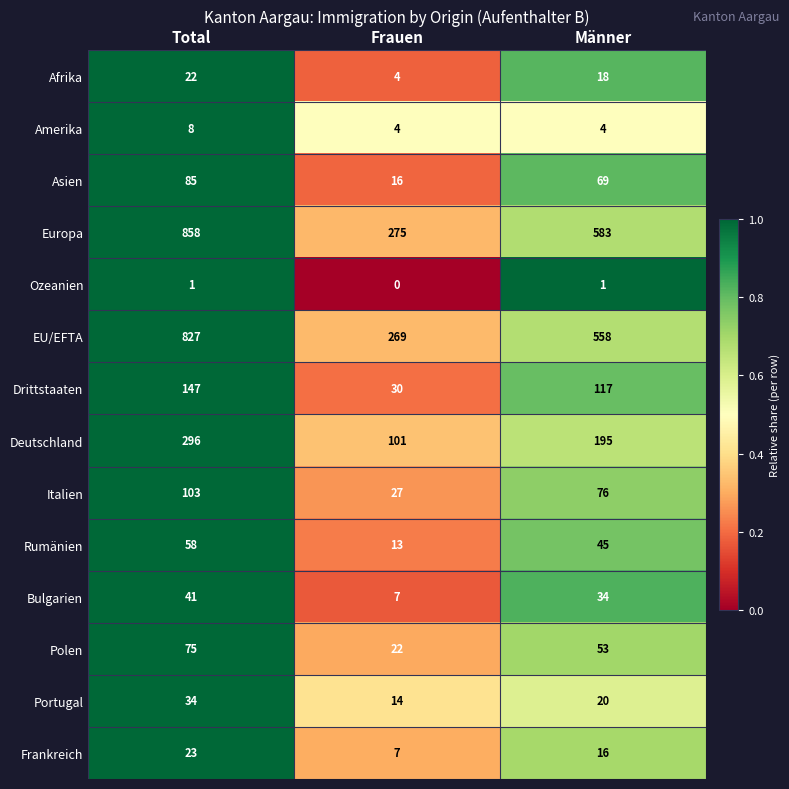

What value does the Europa series have at Frauen?

275